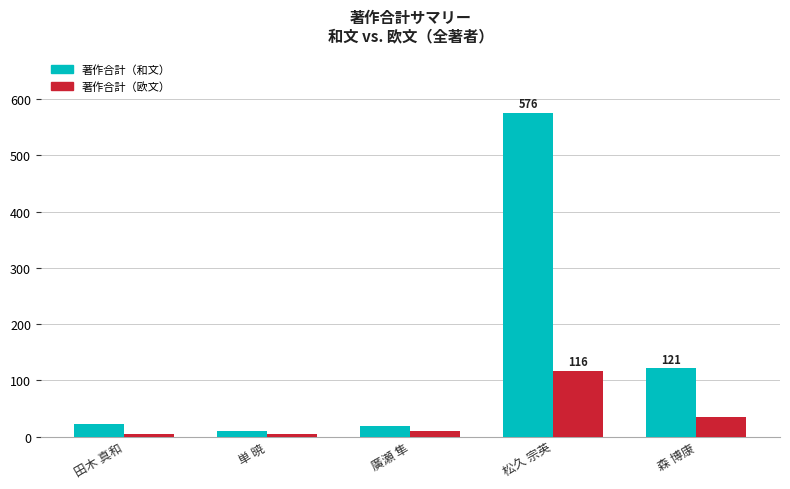

Is the value of 著作合計（欧文） at 森 博康 greater than the value of 著作合計（和文） at 単 暁?

Yes